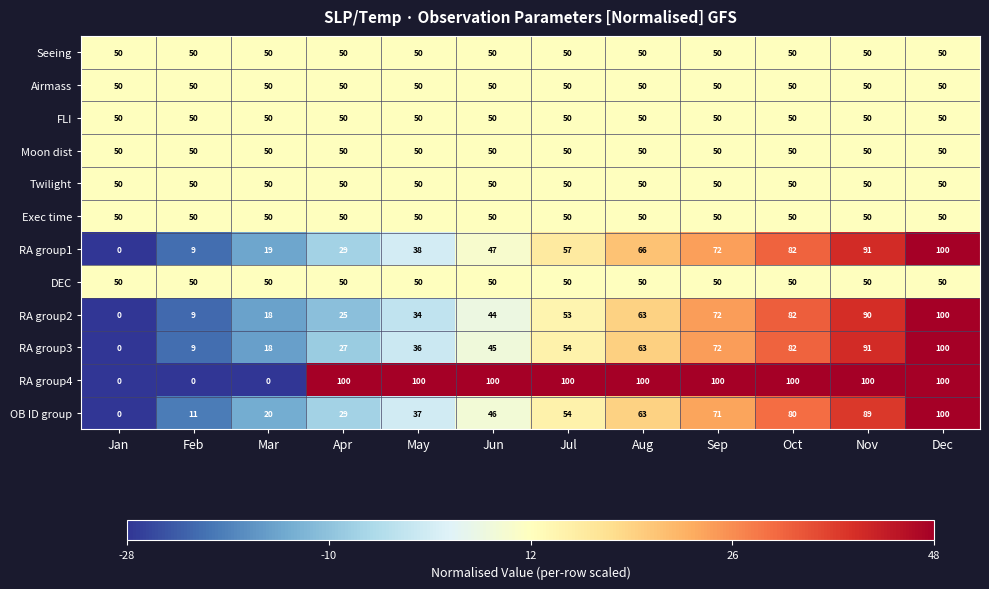

Between Feb and Apr, which series saw the biggest shift?

RA group4